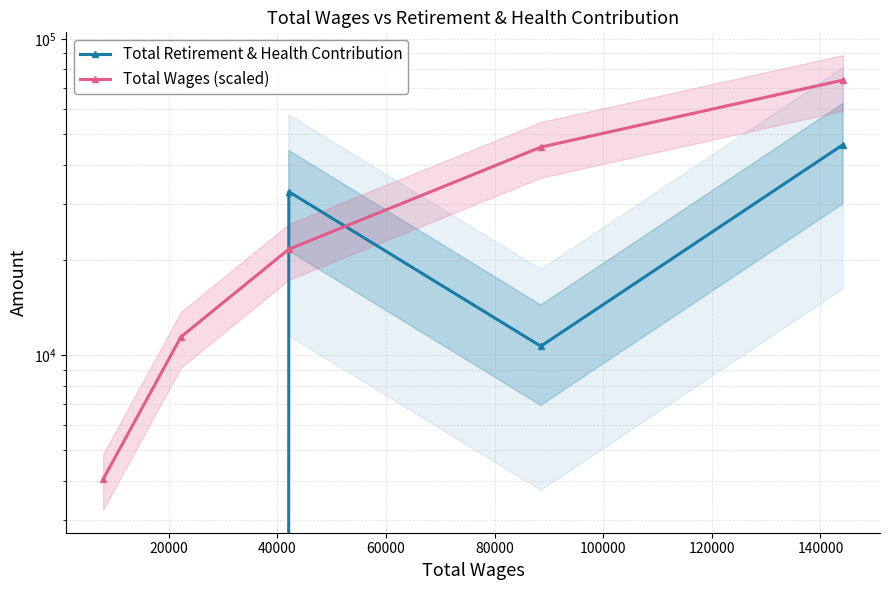

What is the approximate value of Total Wages (scaled) at 20000?

11409.1